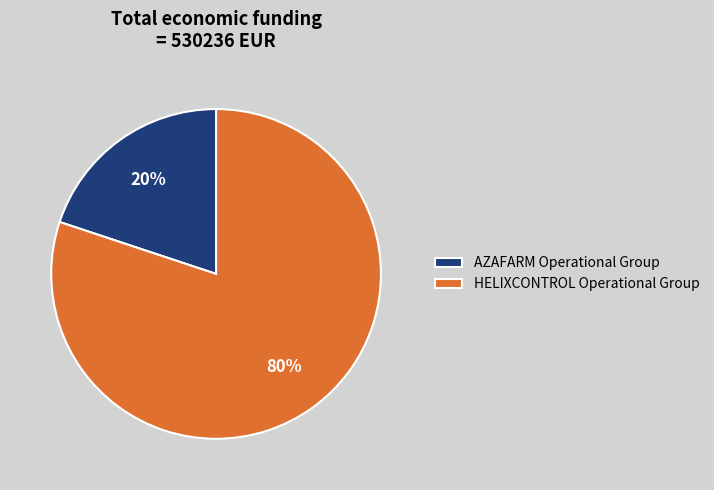

What is the majority slice?

HELIXCONTROL Operational Group